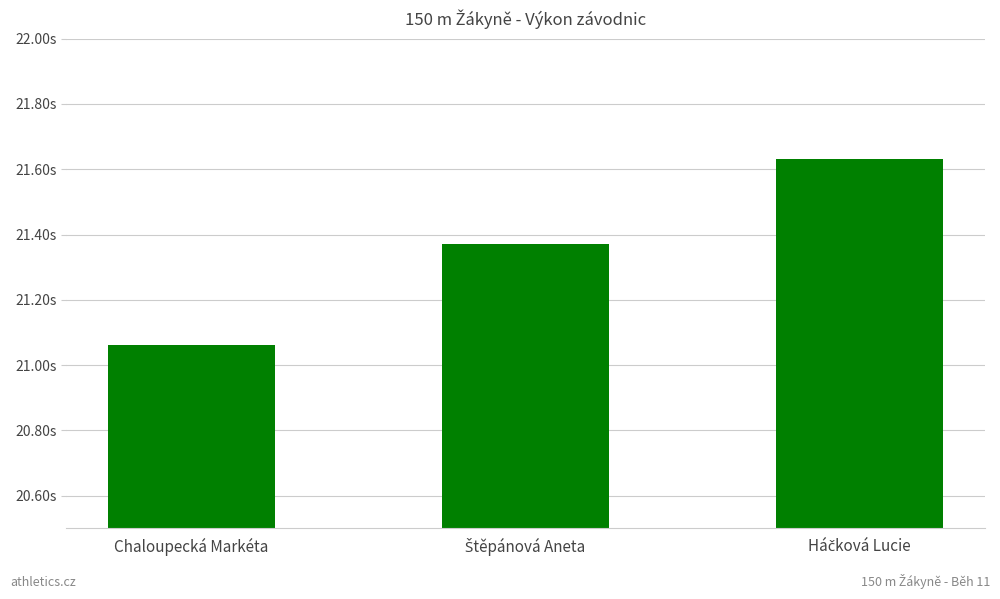

Rank the categories by value from lowest to highest.

Chaloupecká Markéta, Štěpánová Aneta, Háčková Lucie